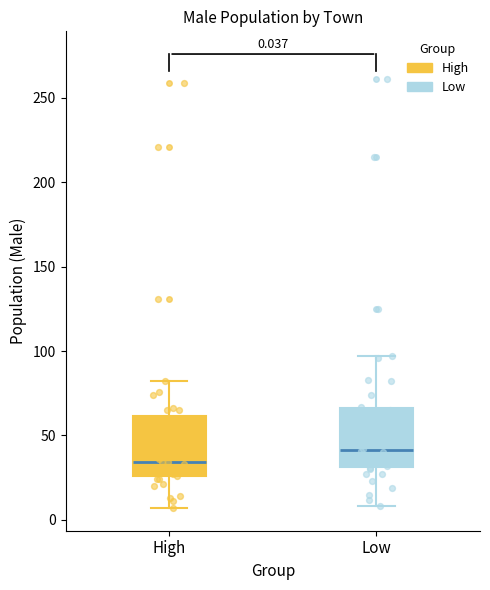

Which box has the lowest median line?

High